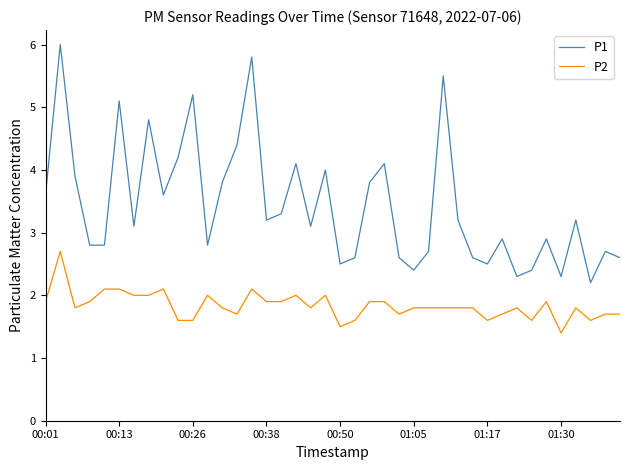

What is the difference between the maximum and minimum values in the P2 series?

1.3